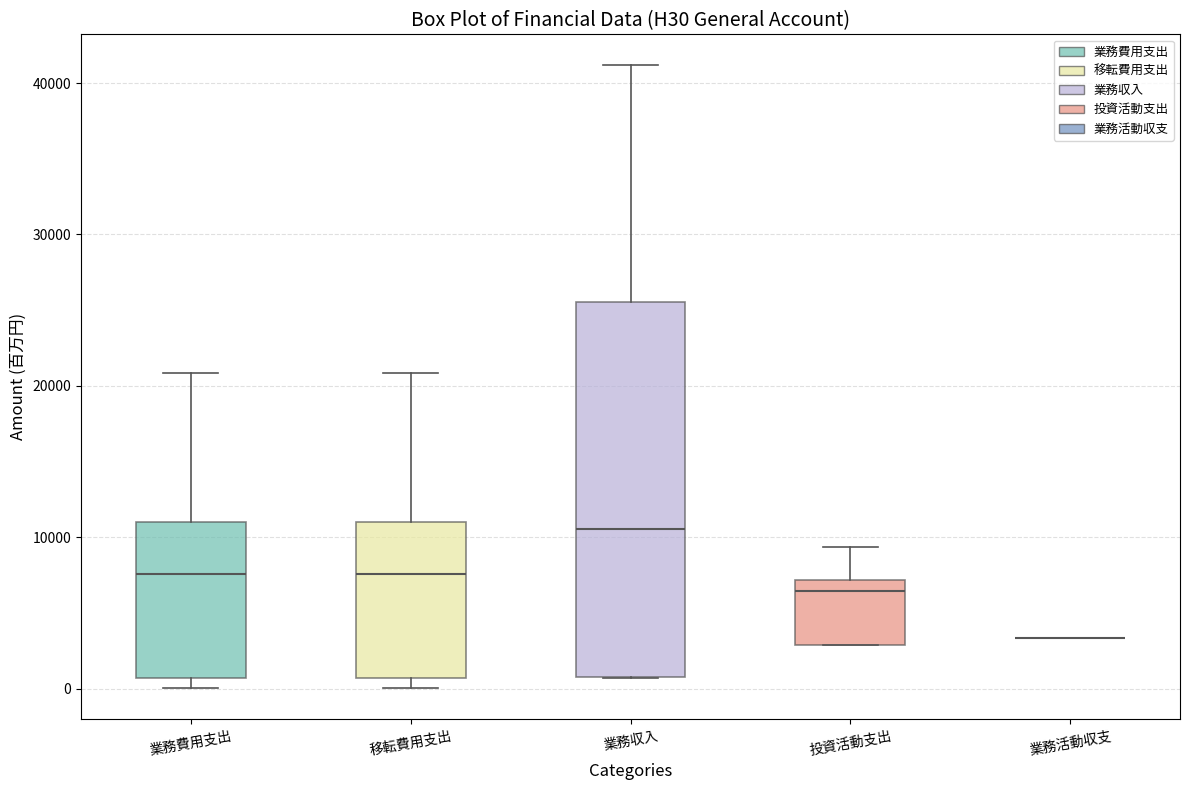

Which box is the tallest, from its lower edge to its upper edge?

業務収入